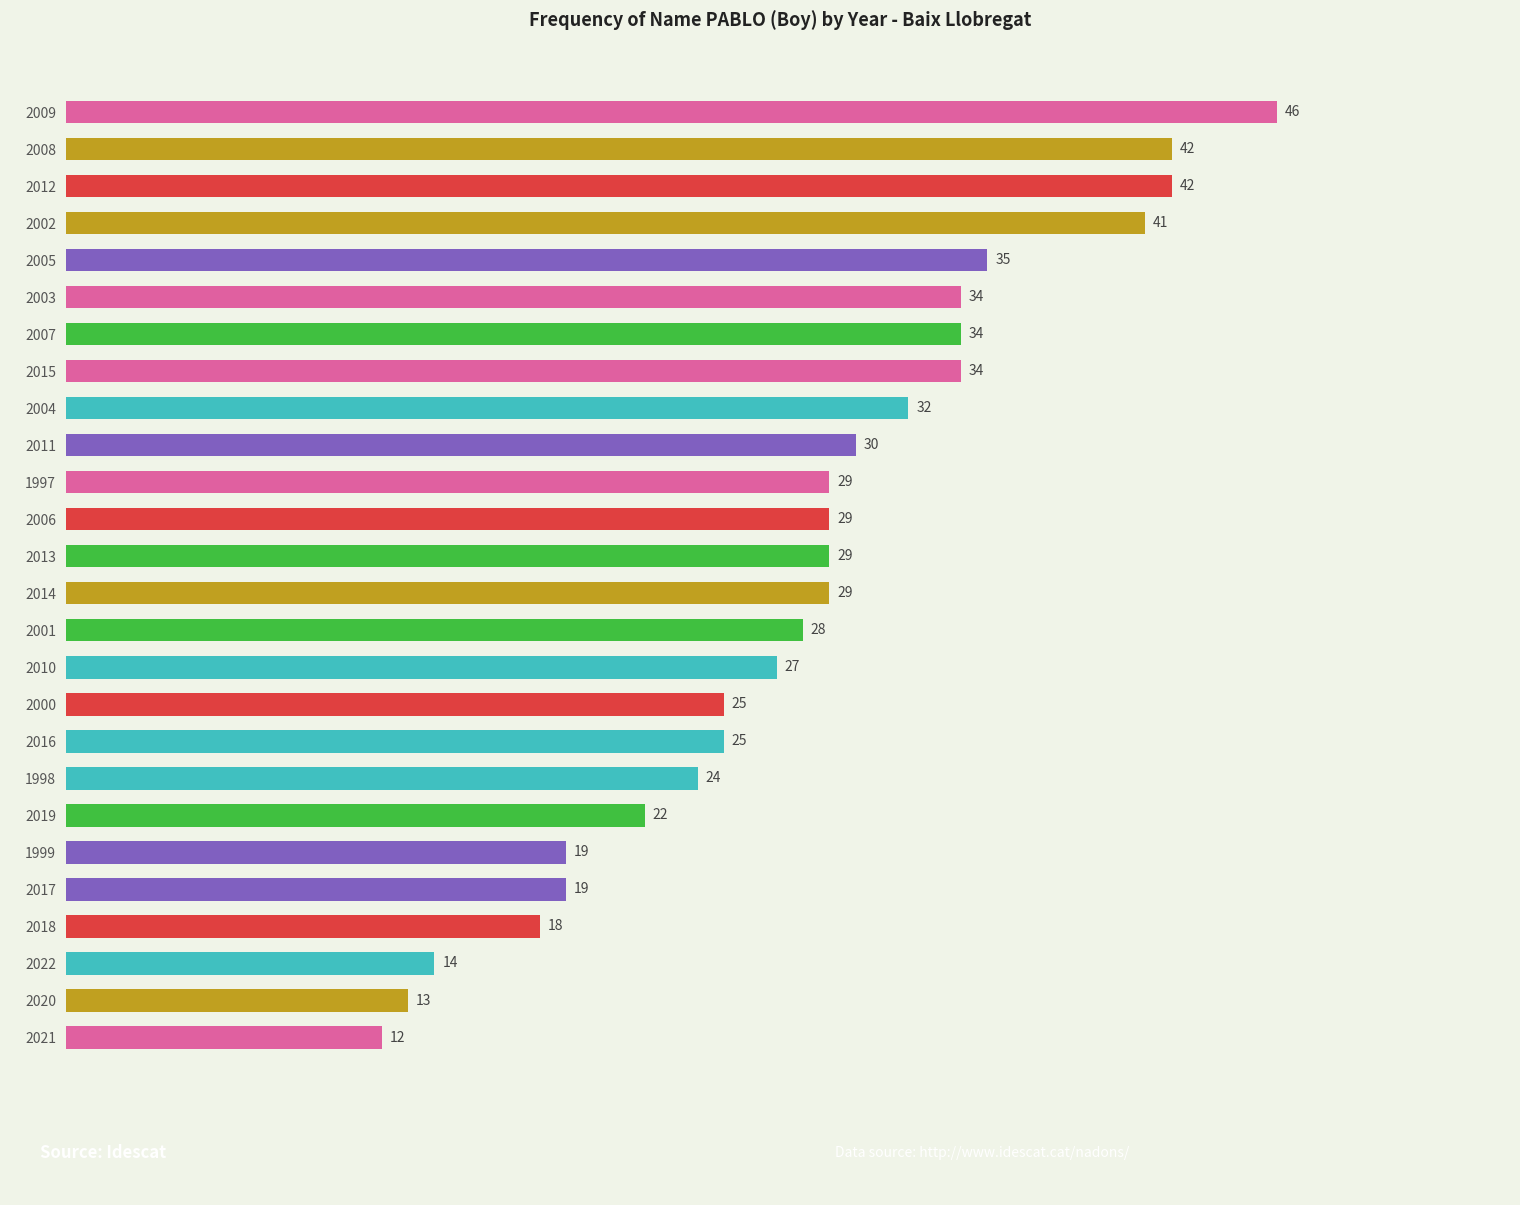

What is the sum of the values at 2018 and 2010?

45